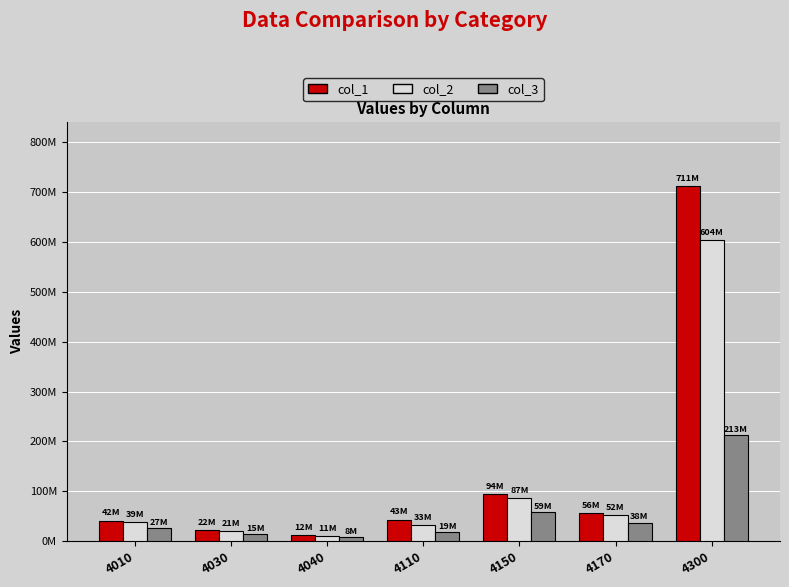

Reading left to right, transcribe all the data shown in this chart.

col_1: 41544162	21754624	12240558	42658815	94164031	56071556	711400260
col_2: 38854280	20837318	11006377	32640533	87234427	52375928	604304083
col_3: 26649491	14549433	7732683	18609910	59142807	37587230	213478510